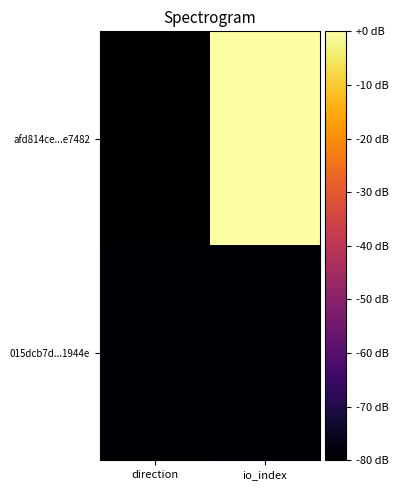

Which series has the widest spread of values?

afd814ce...e7482